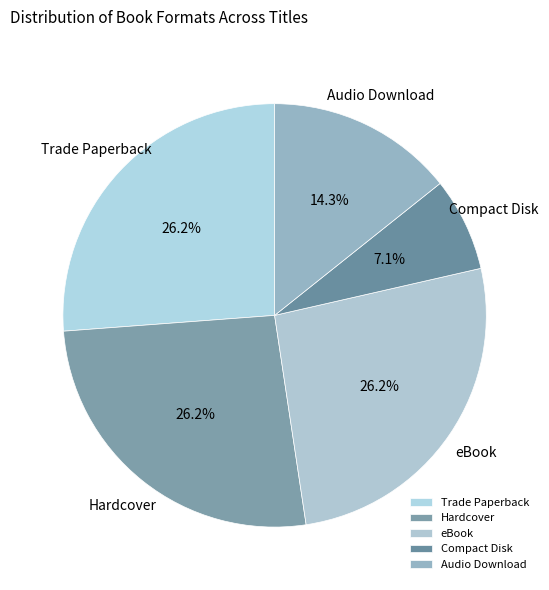

How many segments does this pie chart have?

5